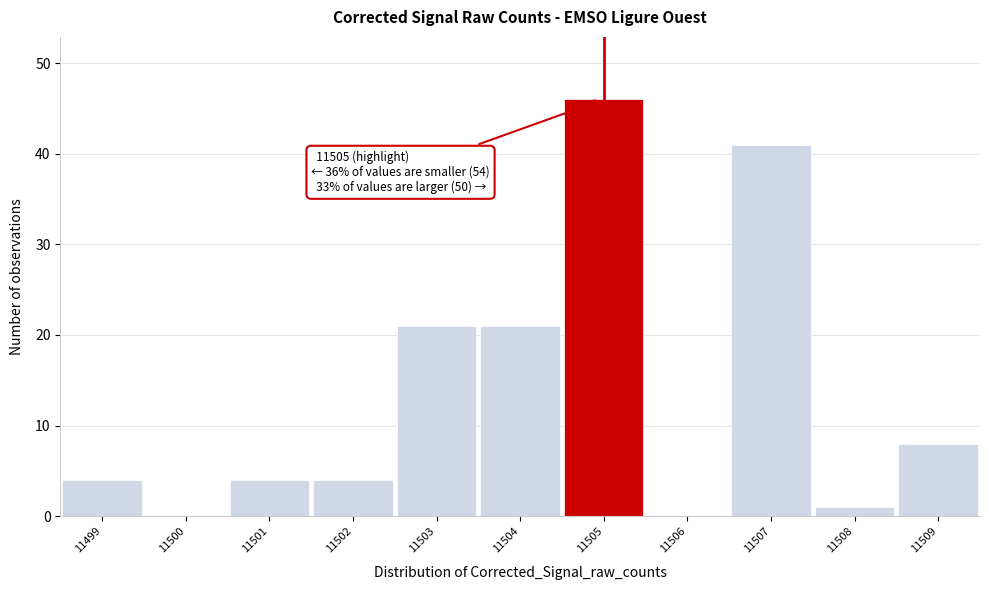

Over which range of the x-axis is the bar tallest?

11504.5 to 11505.5